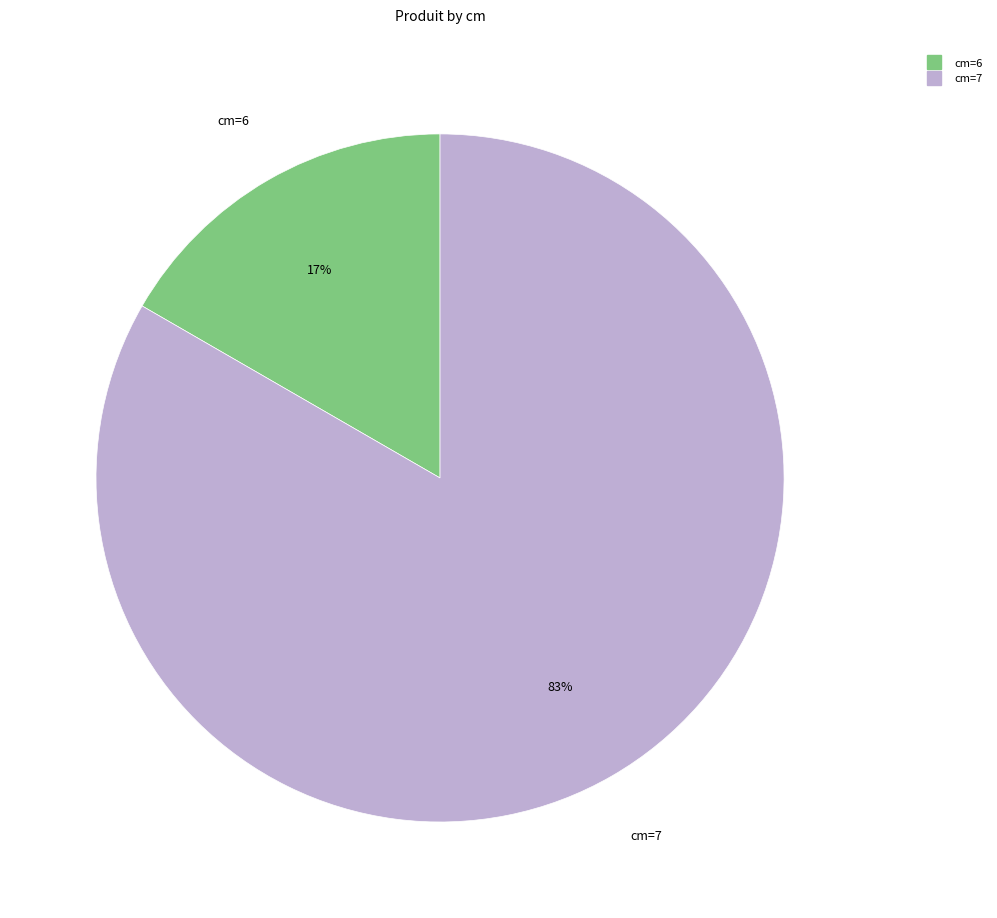

Does any single category account for the majority?

Yes